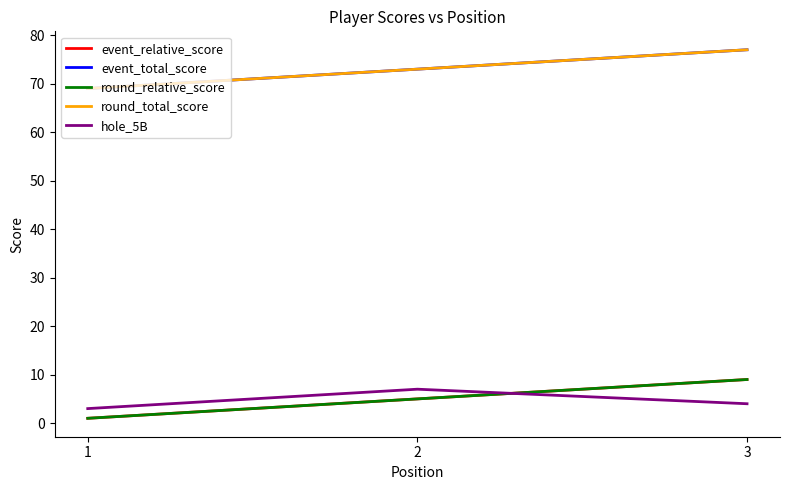

Does the chart display data point markers on the line(s)?

No